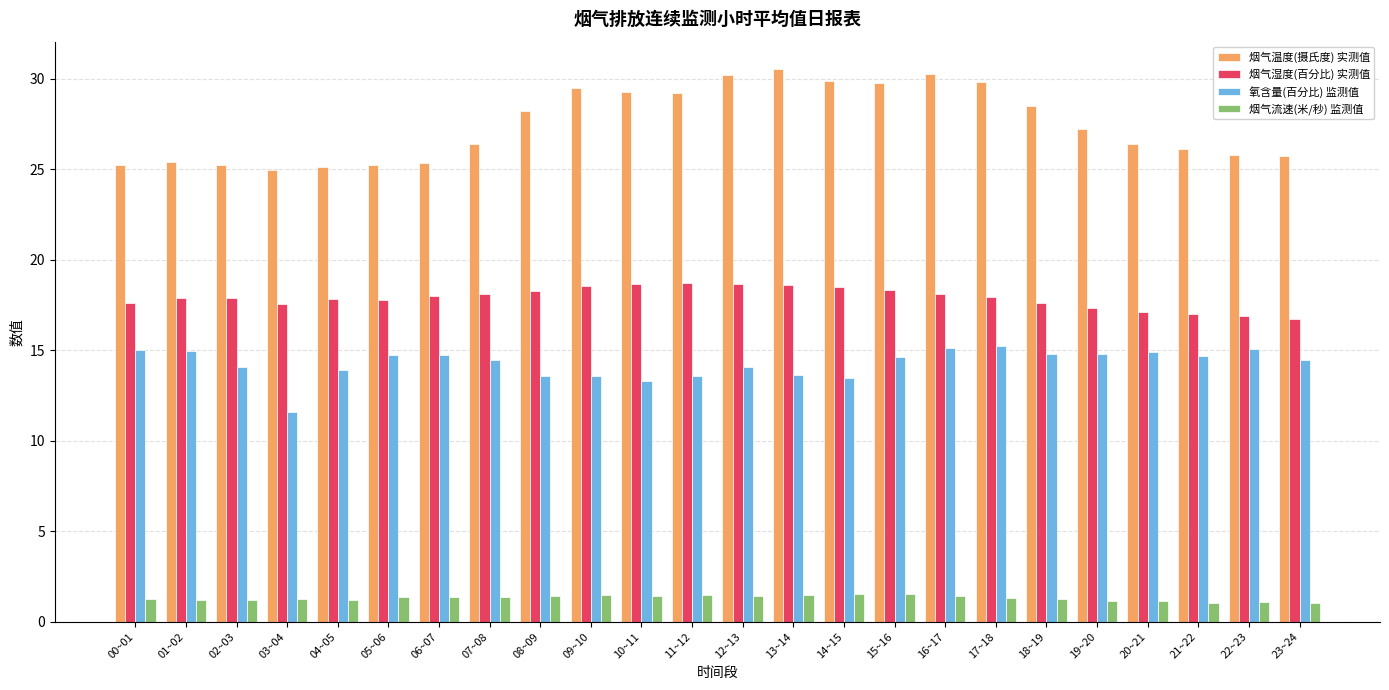

What are all the series names shown in the legend?

烟气温度(摄氏度) 实测值, 烟气湿度(百分比) 实测值, 氧含量(百分比) 监测值, 烟气流速(米/秒) 监测值